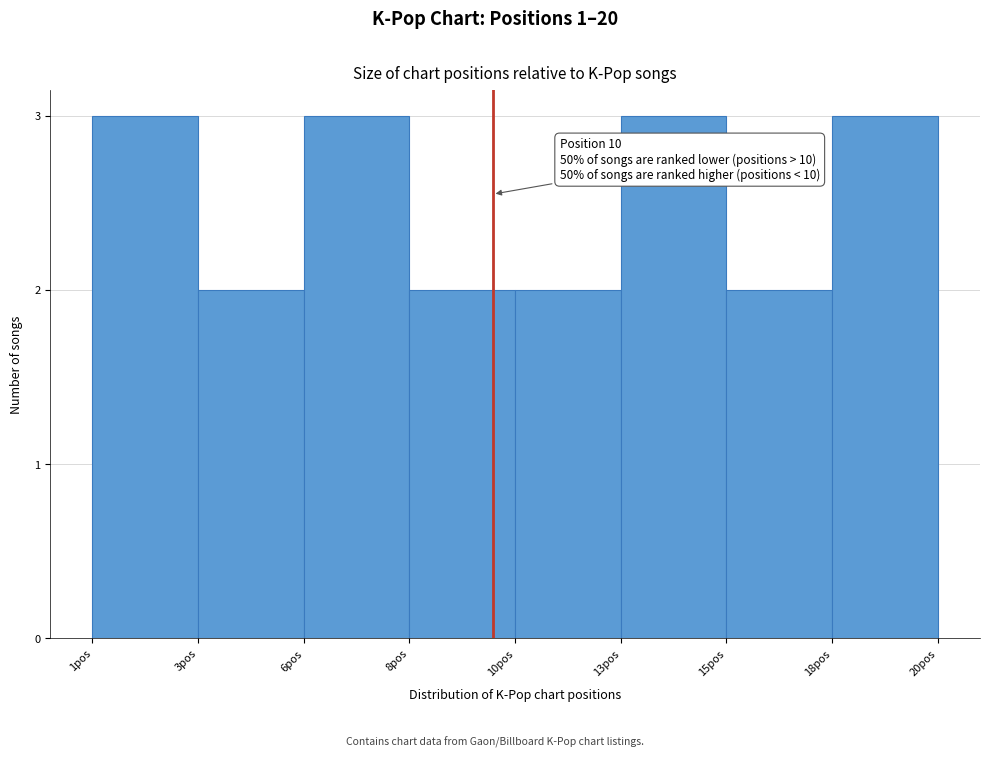

Reading left to right, list all the values displayed in this chart.

1pos=3	3pos=2	6pos=3	8pos=2	10pos=2	13pos=3	15pos=2	18pos=3